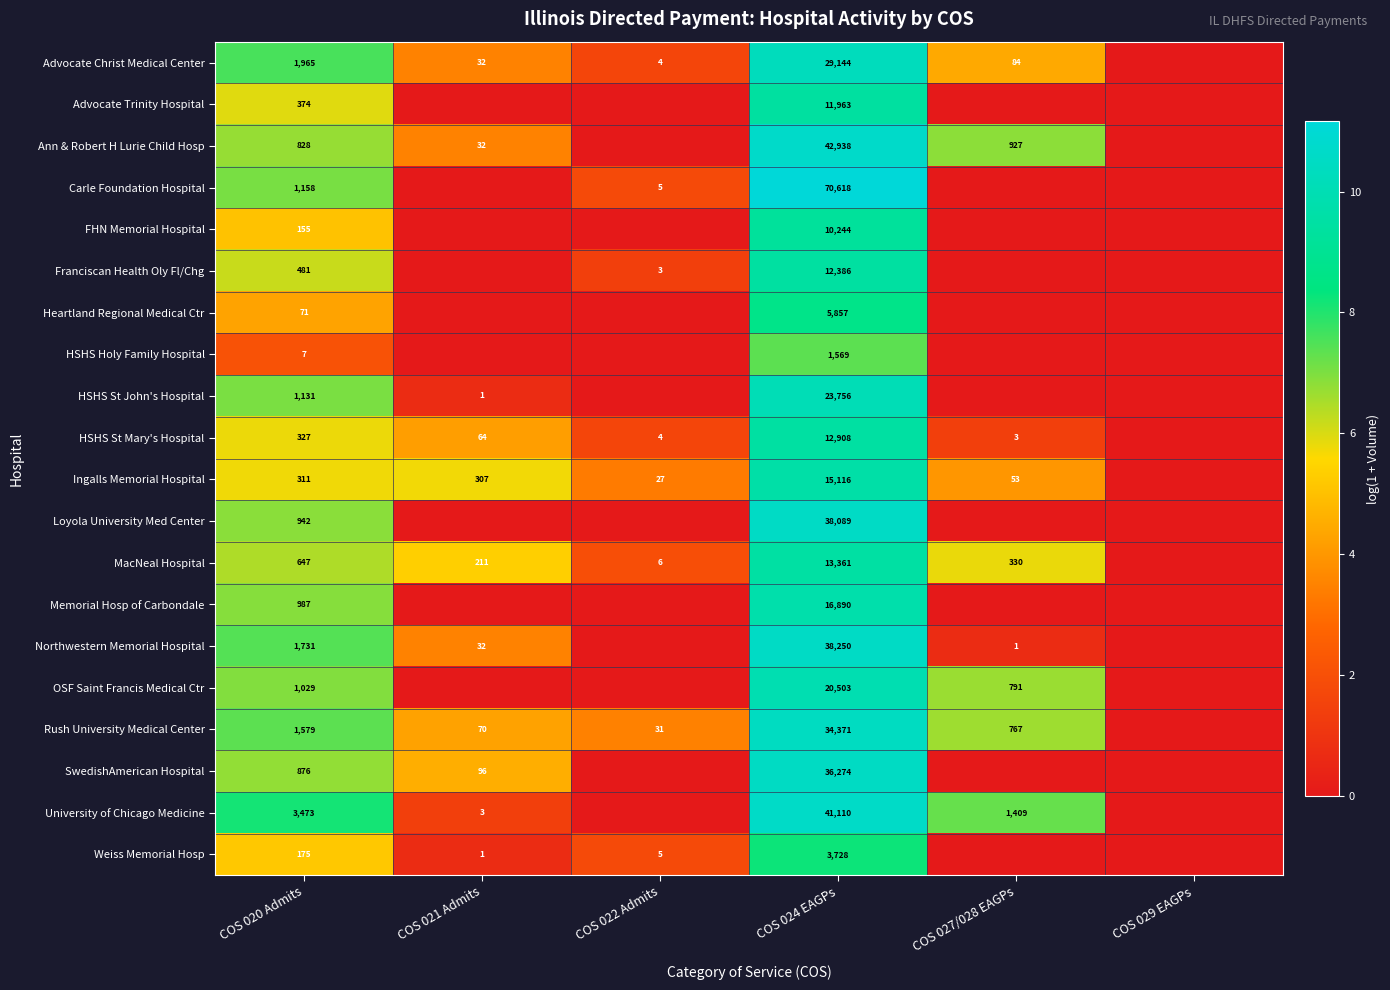

At COS 024 EAGPs, list the series in order from largest to smallest.

Carle Foundation Hospital, Ann & Robert H Lurie Child Hosp, University of Chicago Medicine, Northwestern Memorial Hospital, Loyola University Med Center, SwedishAmerican Hospital, Rush University Medical Center, Advocate Christ Medical Center, HSHS St John's Hospital, OSF Saint Francis Medical Ctr, Memorial Hosp of Carbondale, Ingalls Memorial Hospital, MacNeal Hospital, HSHS St Mary's Hospital, Franciscan Health Oly Fl/Chg, Advocate Trinity Hospital, FHN Memorial Hospital, Heartland Regional Medical Ctr, Weiss Memorial Hosp, HSHS Holy Family Hospital